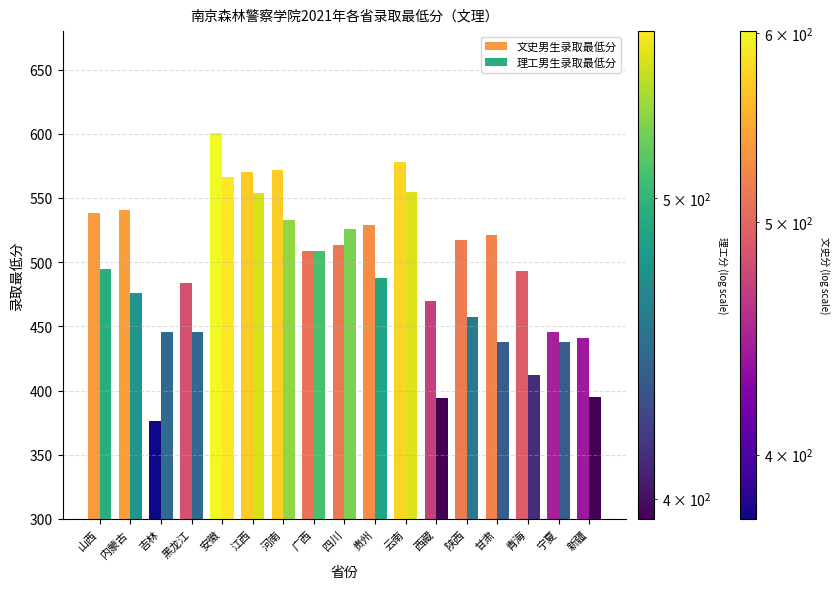

Which category has the lowest value across all series?

吉林